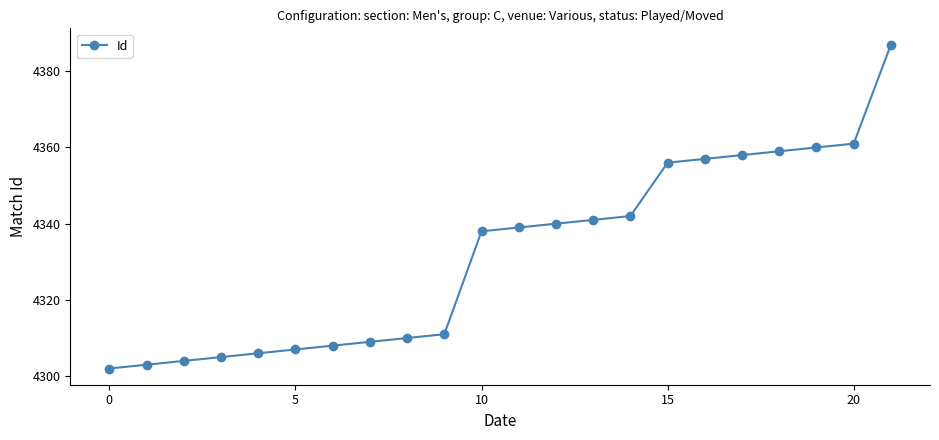

What is the value of the 7th point from the left?

4308